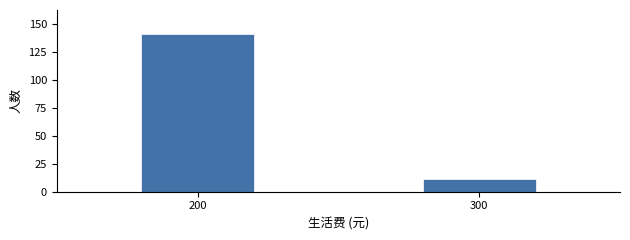

Reading right to left, list all the values displayed in this chart.

300=11	200=141